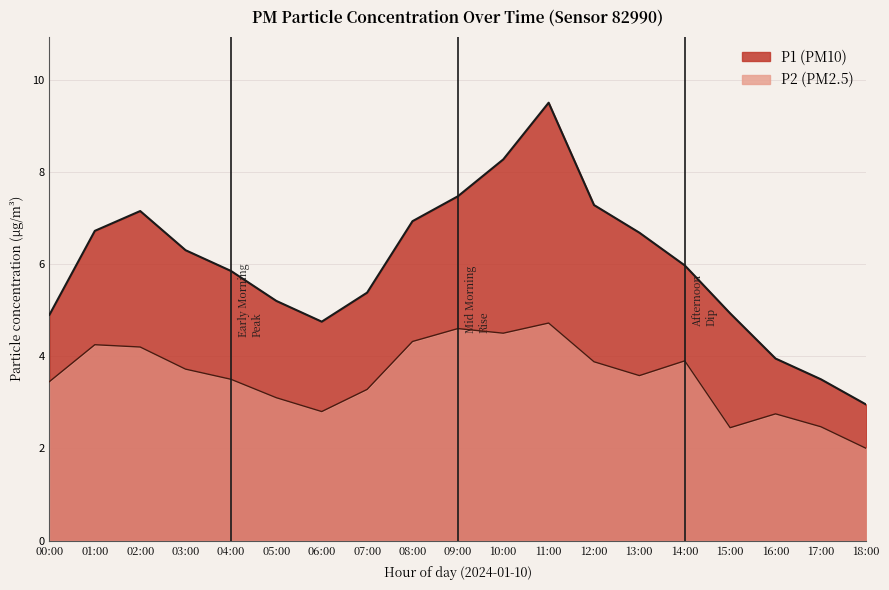

Which series has the largest total across all categories?

P1